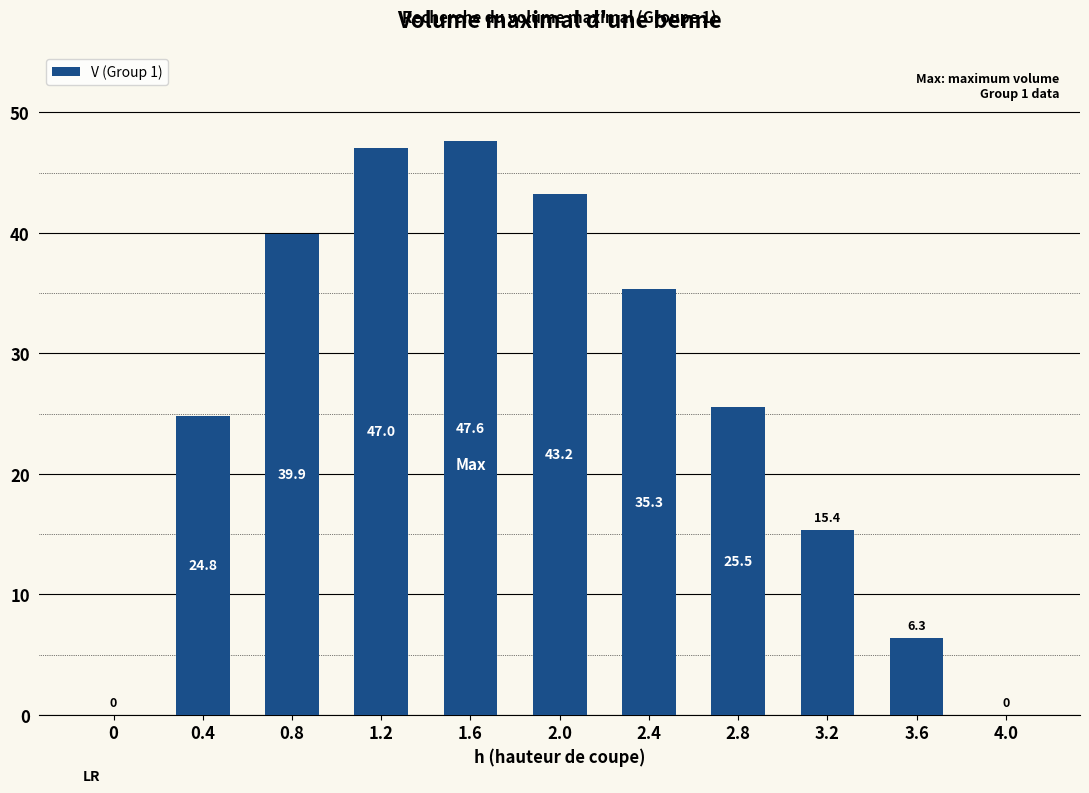

The chart shows a value of 43.2 at 2.0. True or false?

True